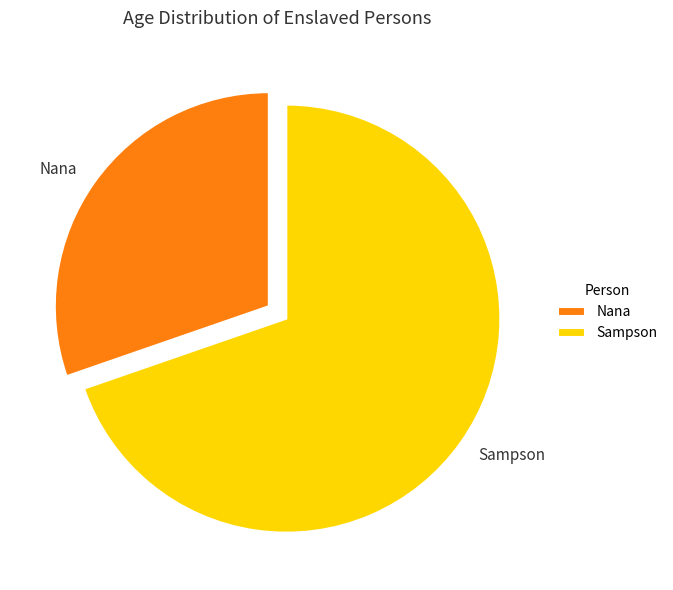

Approximately how many times larger is the value at Nana compared to Sampson?

0.4